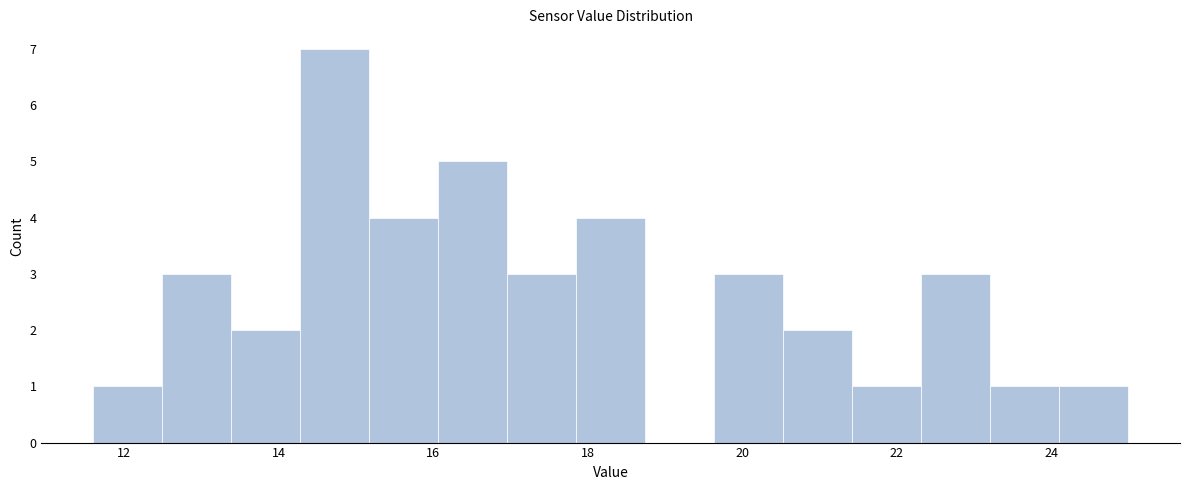

Which range on the x-axis has the tallest bar?

14.2 to 15.2